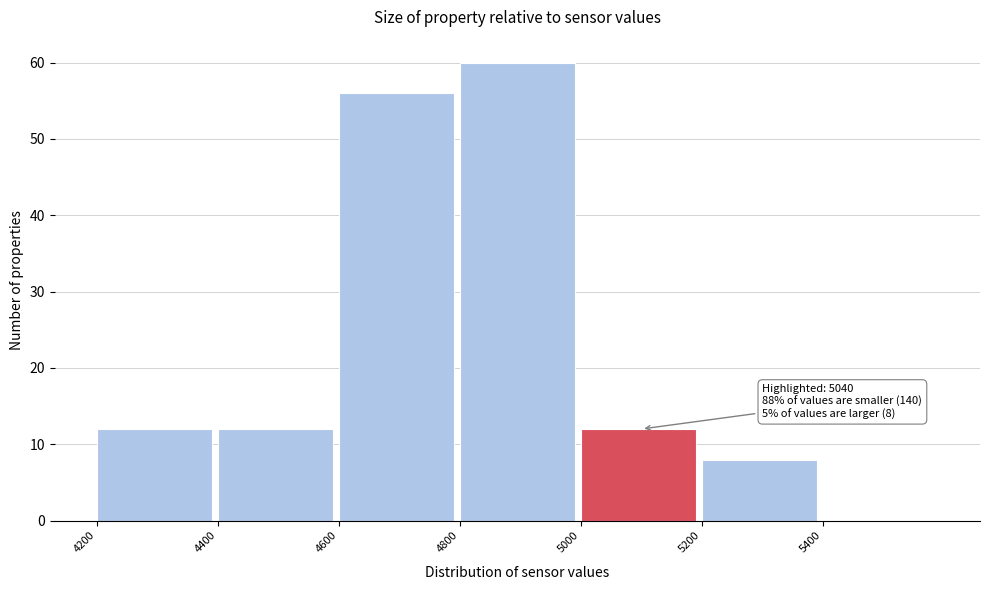

Over which range of the x-axis is the bar tallest?

4800 to 5000